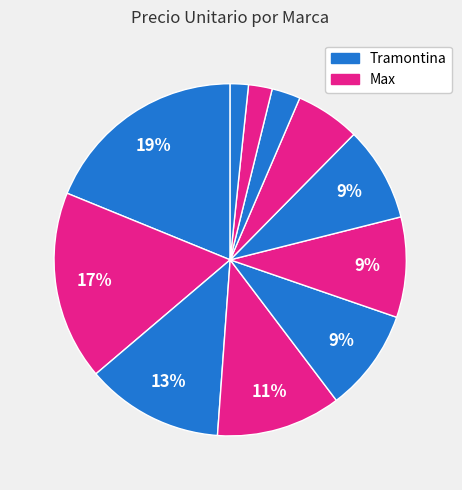

How many segments does this pie chart have?

11